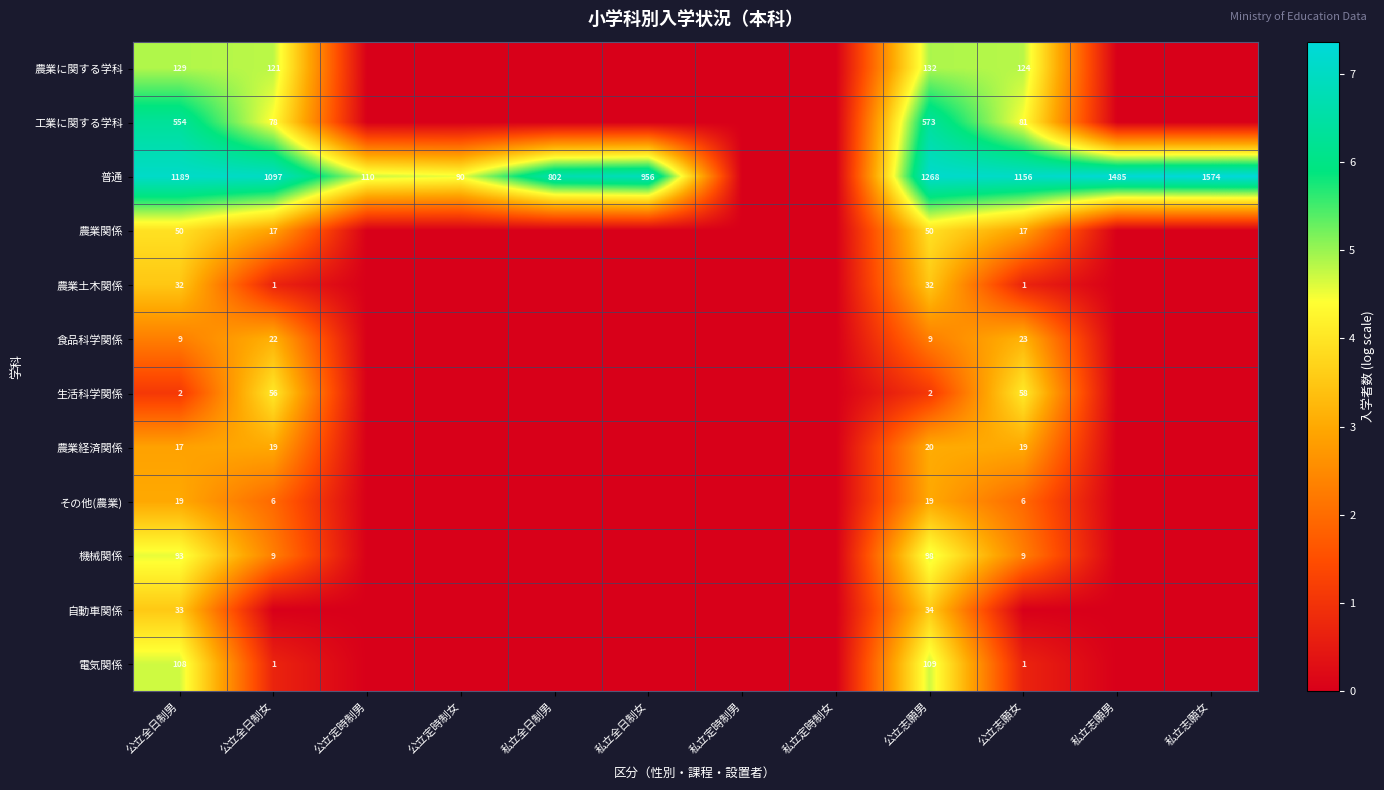

How many values in the 食品科学関係 series exceed 0?

4